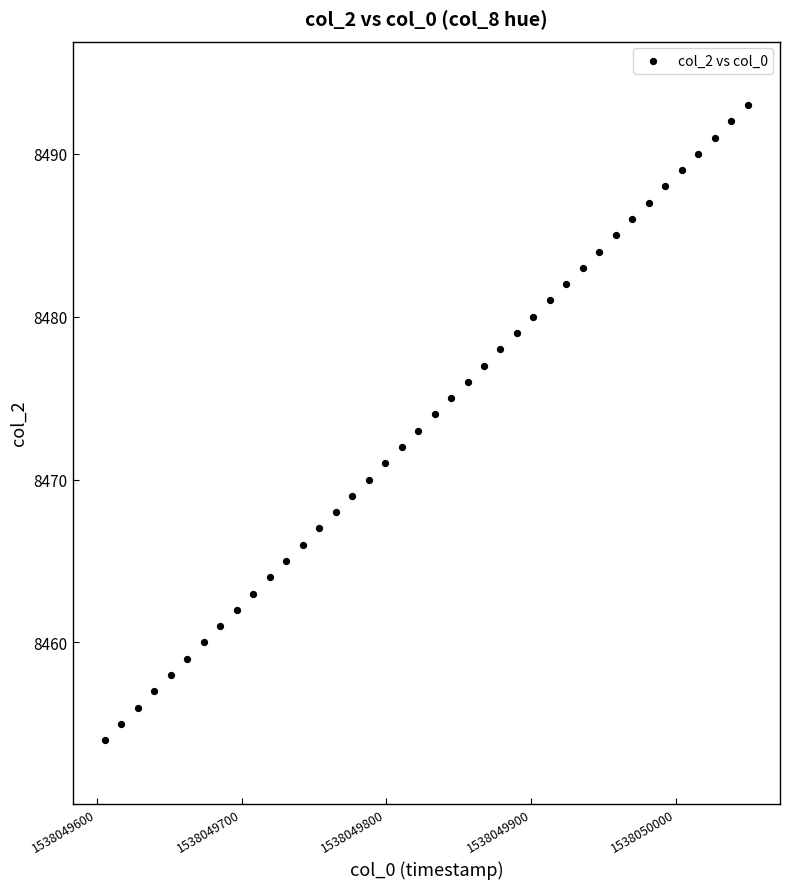

What is the range of Y values (max minus min)?

39